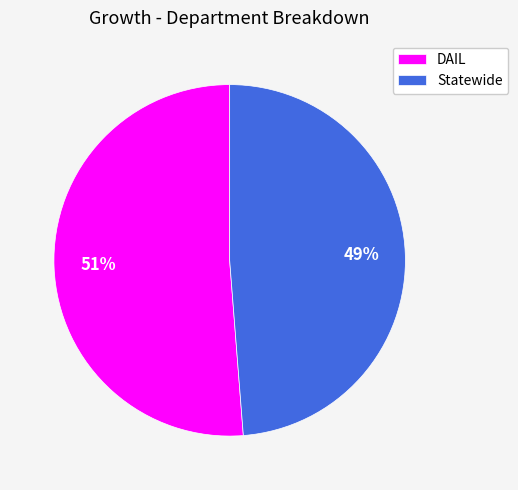

How many slices are in this pie chart?

2